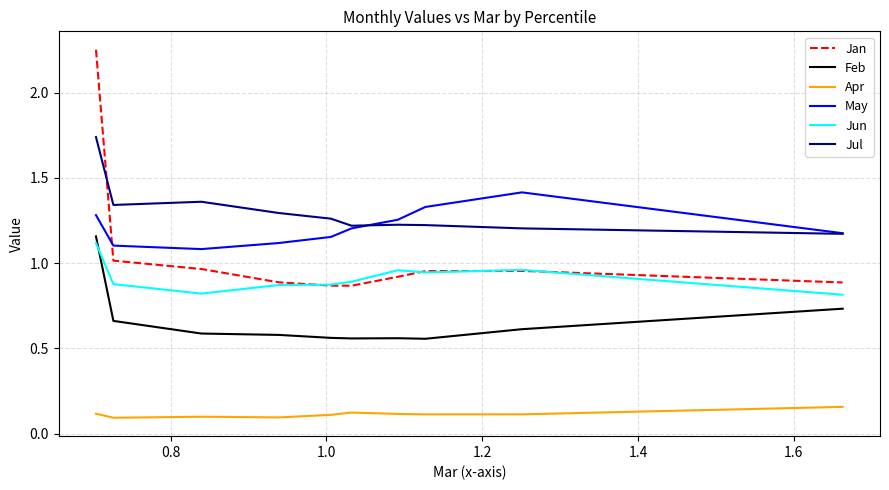

After their last crossing, which series has the higher values: May or Jan?

May